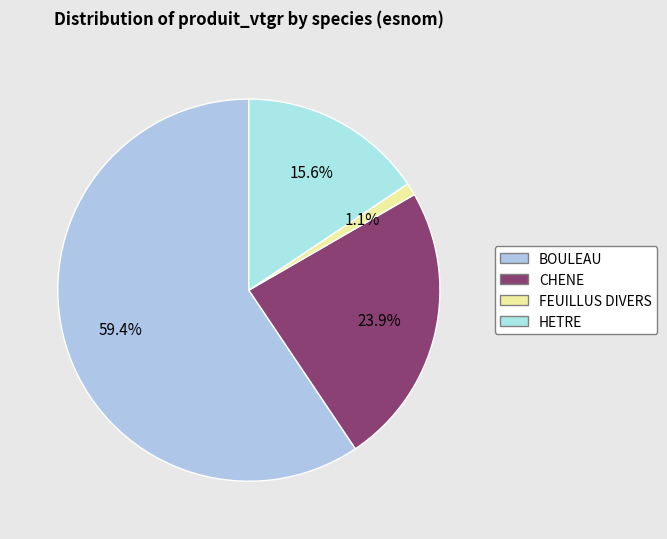

How many slices are in this pie chart?

4